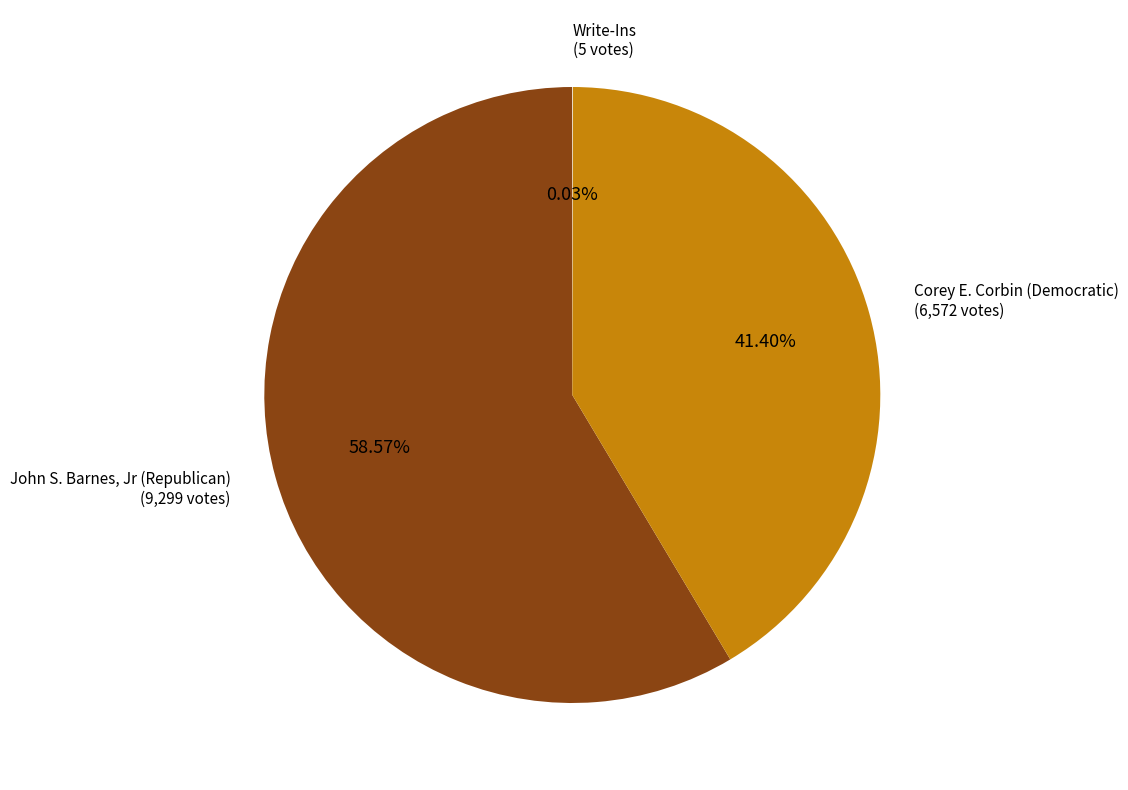

What portion of the pie excludes John S. Barnes, Jr (Republican)?

41.4%